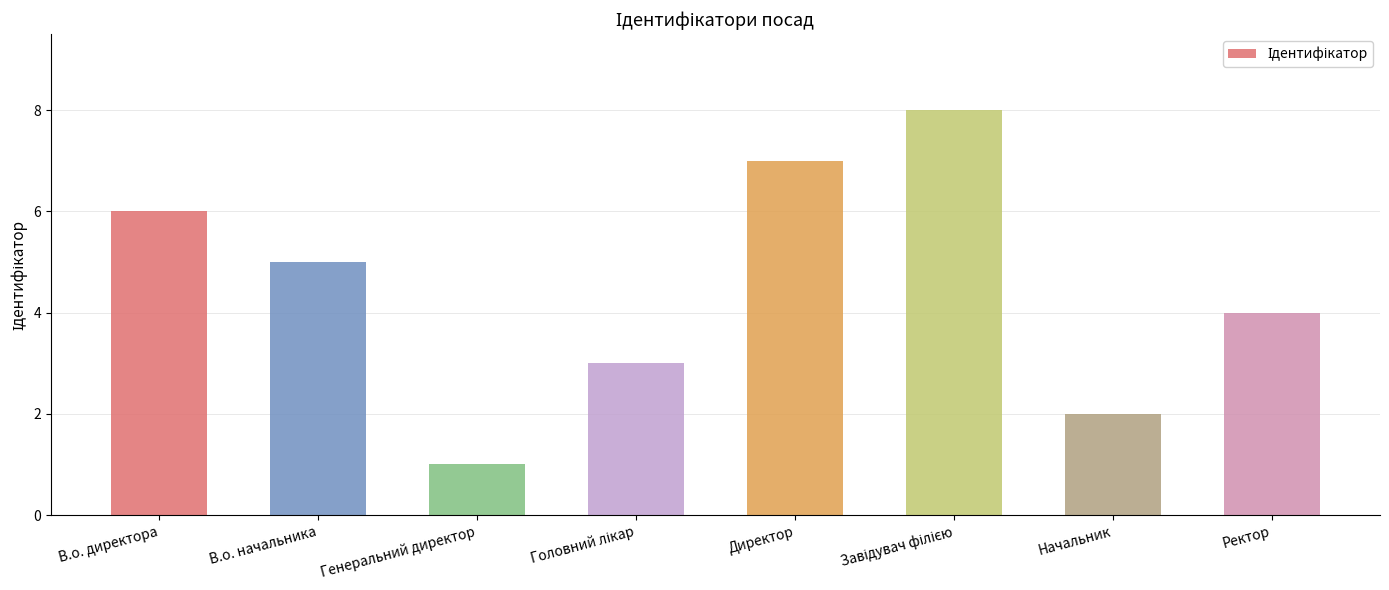

The value at Генеральний директор is 0. True or false?

False